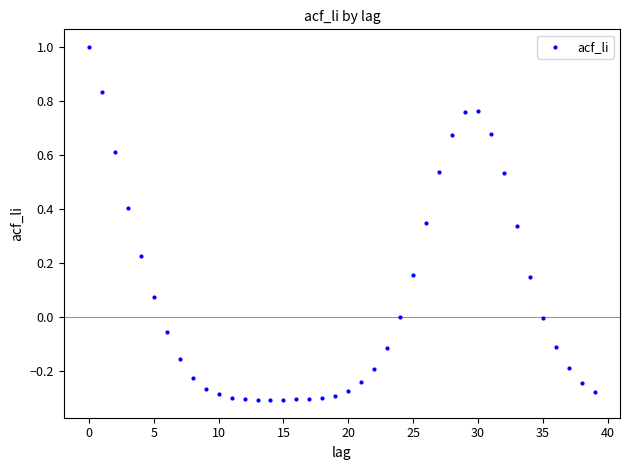

What is the range of Y values (max minus min)?

1.3